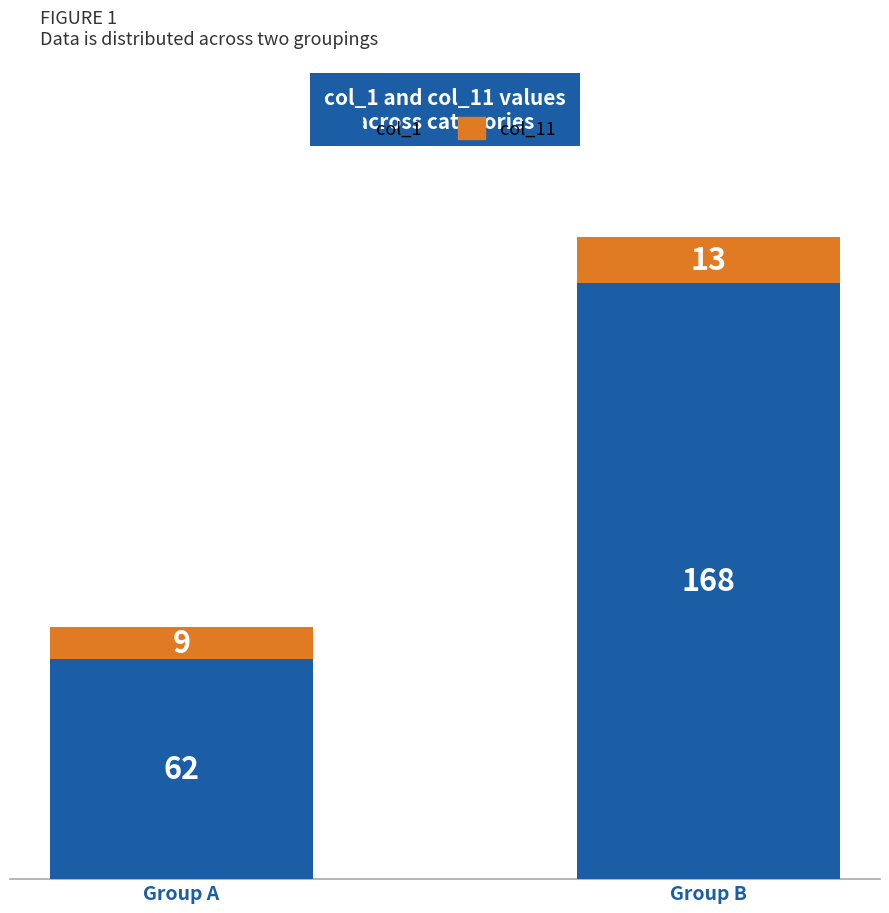

What is the average value of the col_1 series?

115